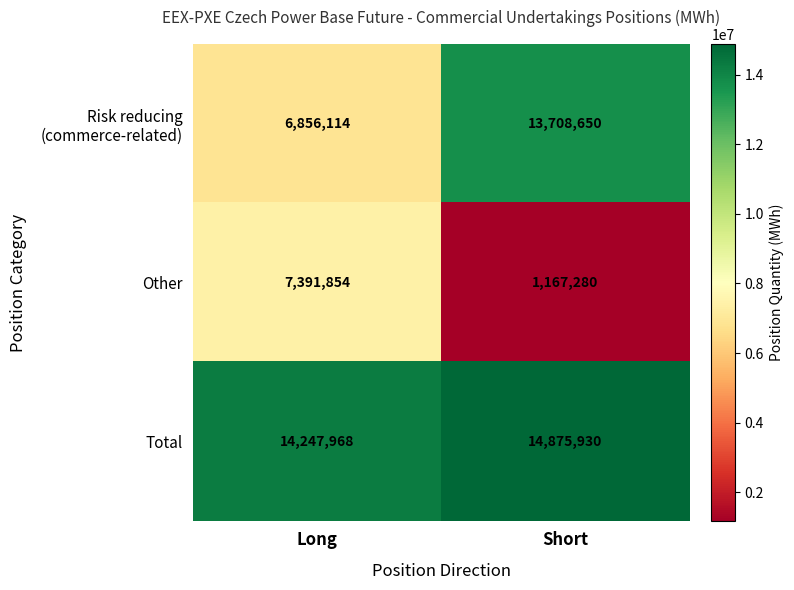

What is the sum of the Other values at Long and Short?

8559134